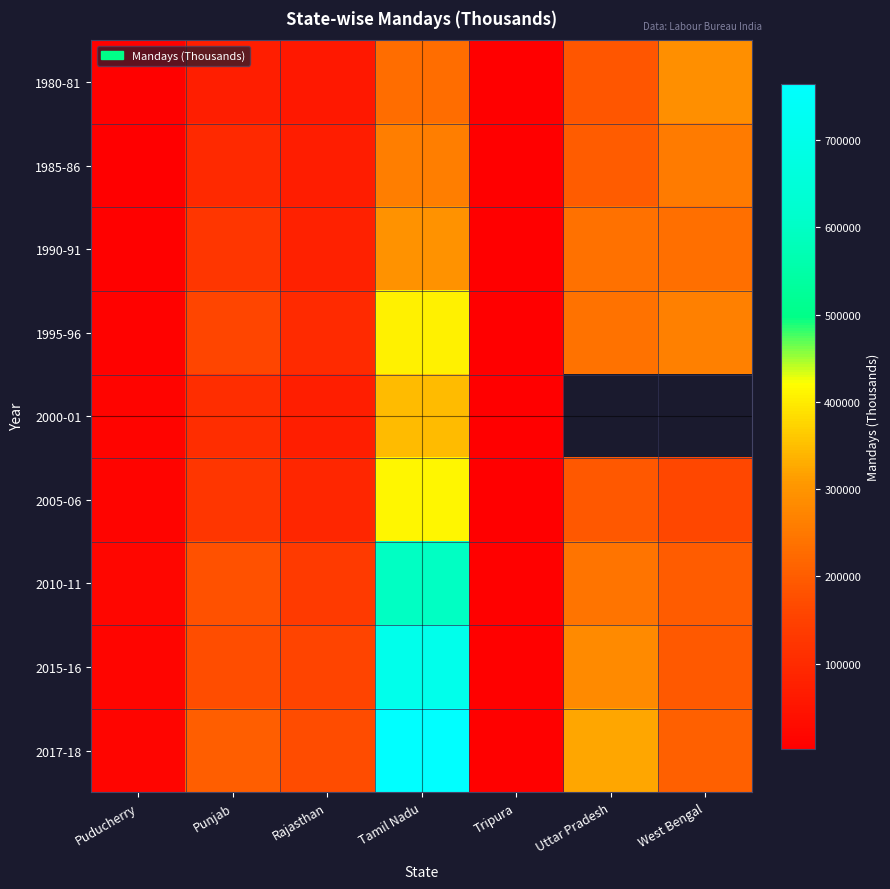

How many values in the 2017-18 series are below 203094?

3